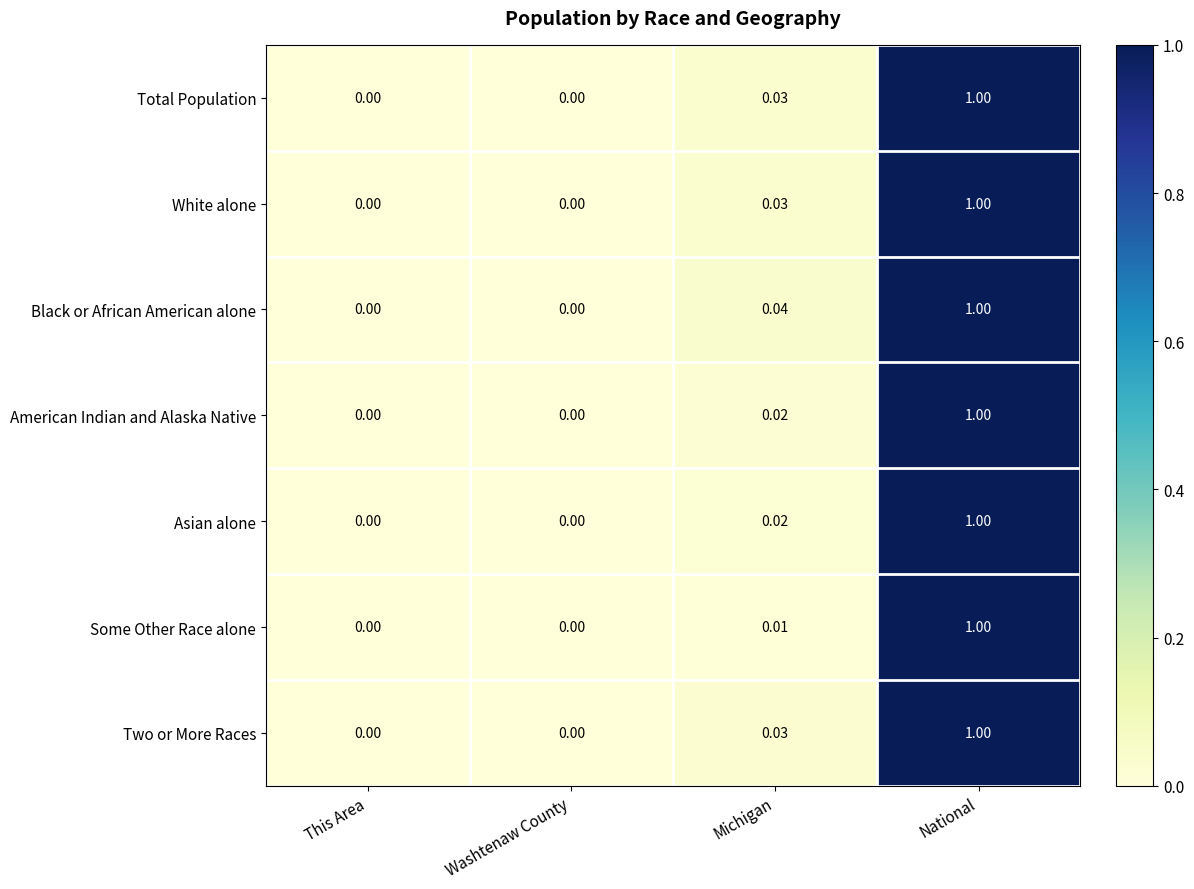

Which series has the largest total across all categories?

Black or African American alone